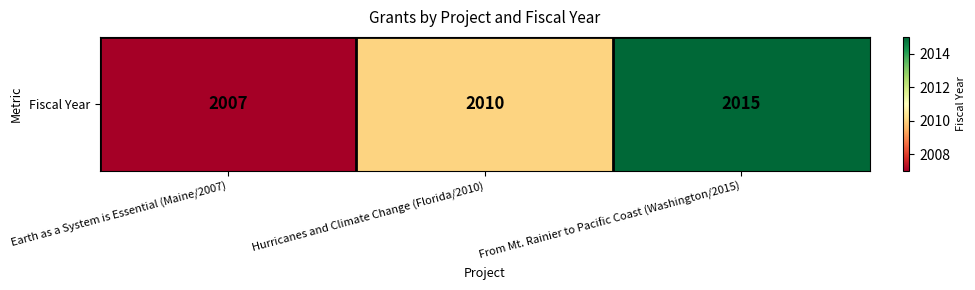

What is the difference between the values at From Mt. Rainier to Pacific Coast (Washington/2015) and Hurricanes and Climate Change (Florida/2010)?

5